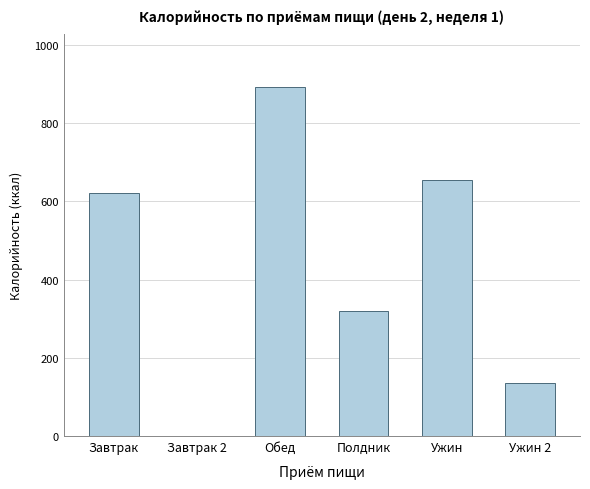

What is the sum of the values at Завтрак and Ужин?

1278.1